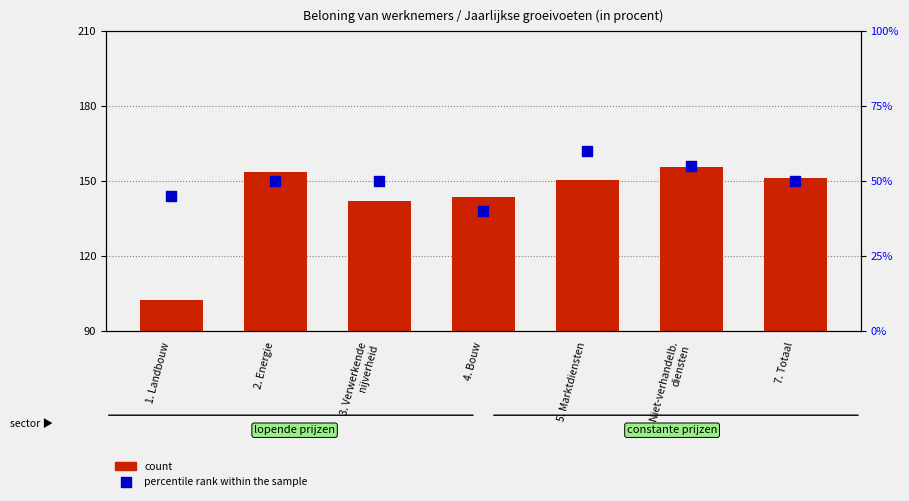

Which series reaches the maximum Y coordinate?

count